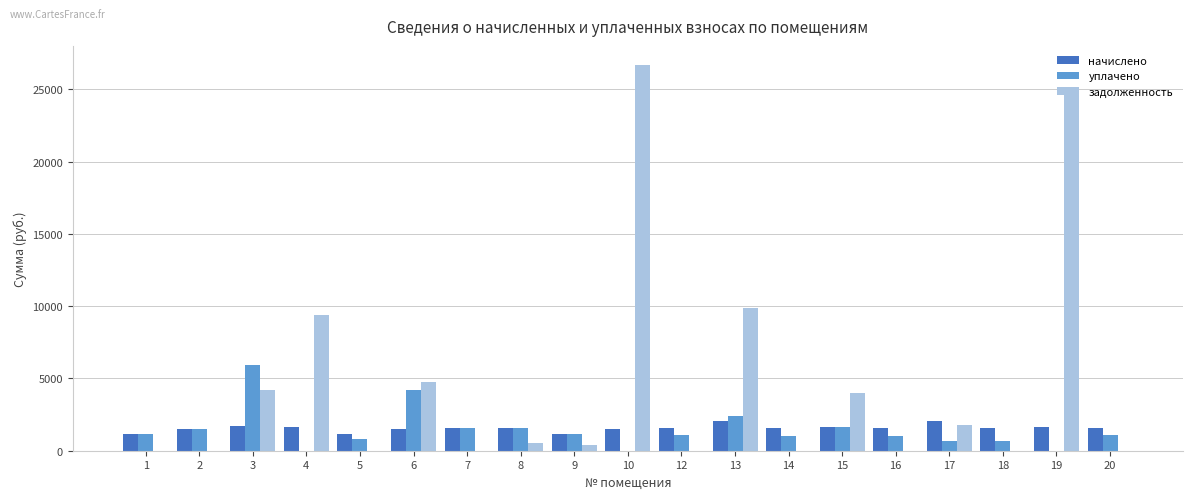

What is the maximum value shown in the chart?

26681.3